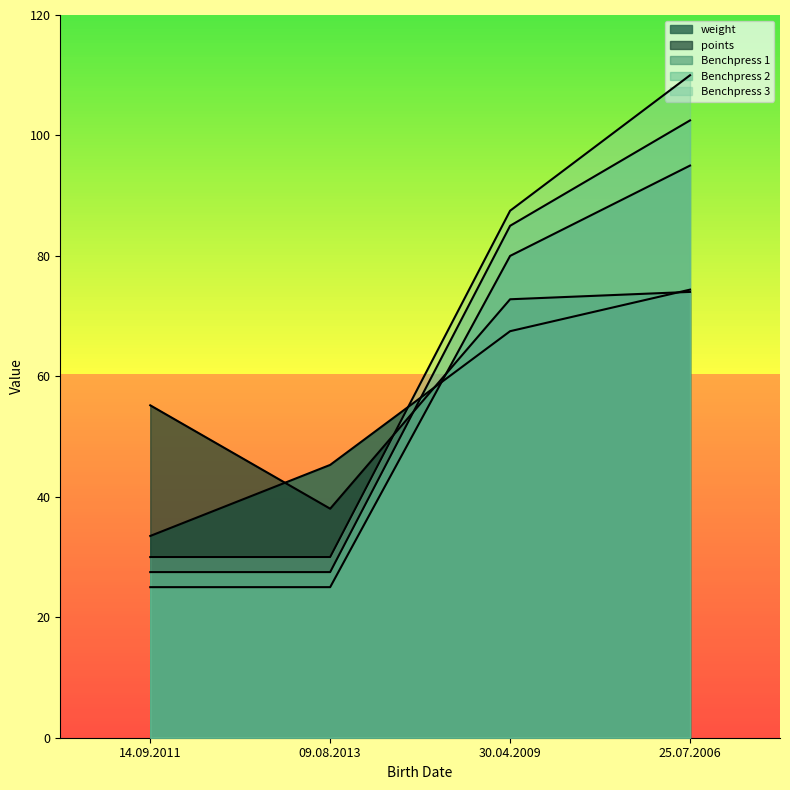

Is it true that Benchpress 2 equals 102.5 at 25.07.2006?

True